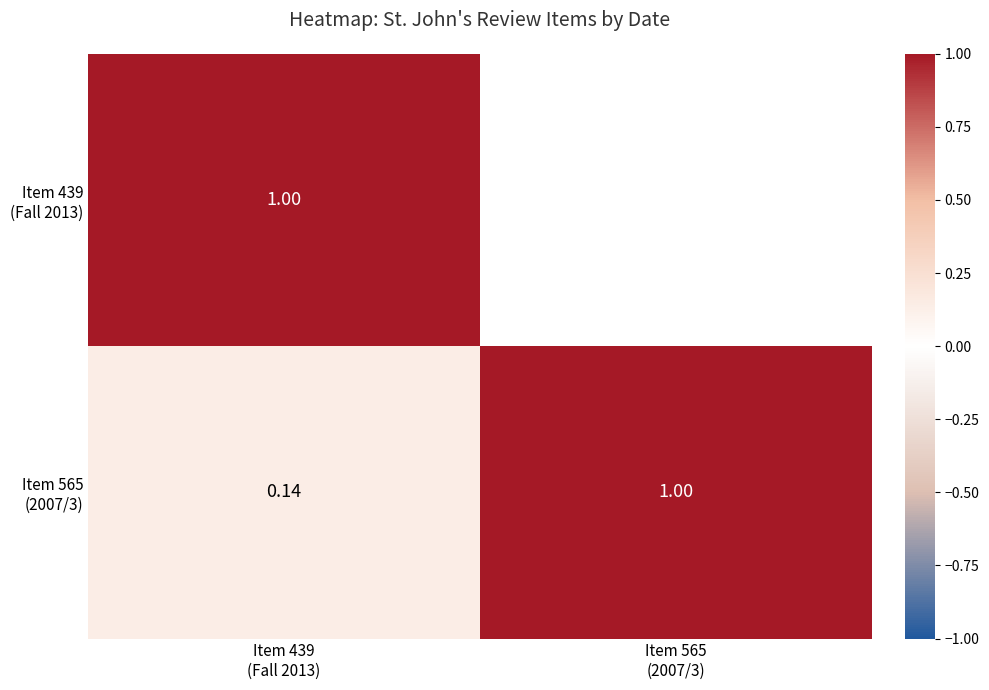

What value does the Item 565 (2007/3) series have at Item 439 (Fall 2013)?

0.1